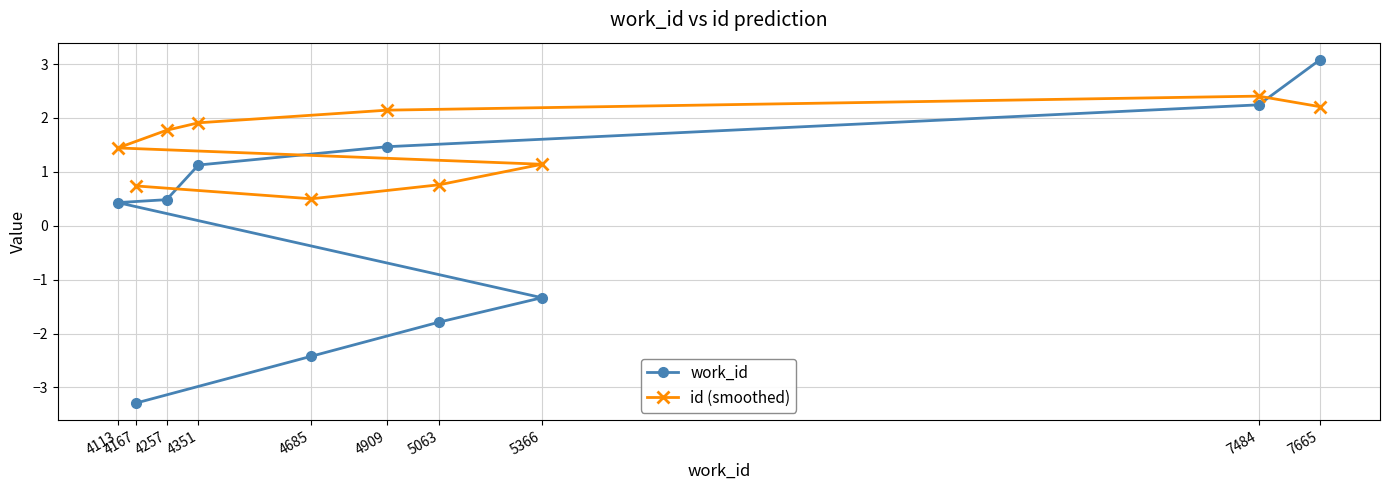

How many categories are shown in the chart?

10